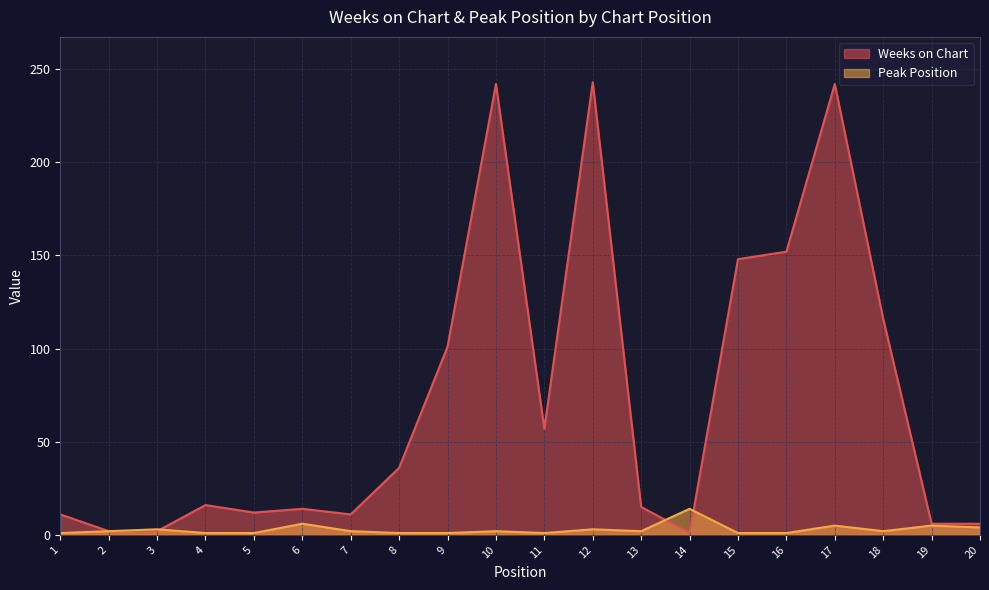

The Weeks on Chart series shows 36 at 8. True or false?

True